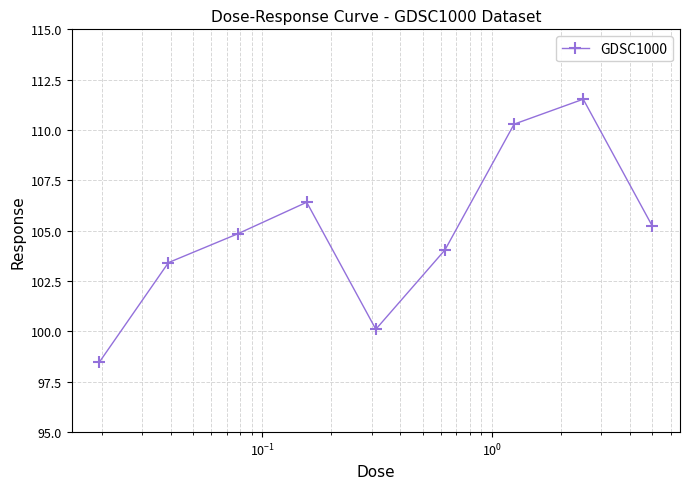

Reading left to right, extract all data points from this chart.

98.5	103.4	104.8	106.4	100.1	104.0	110.3	111.5	105.2